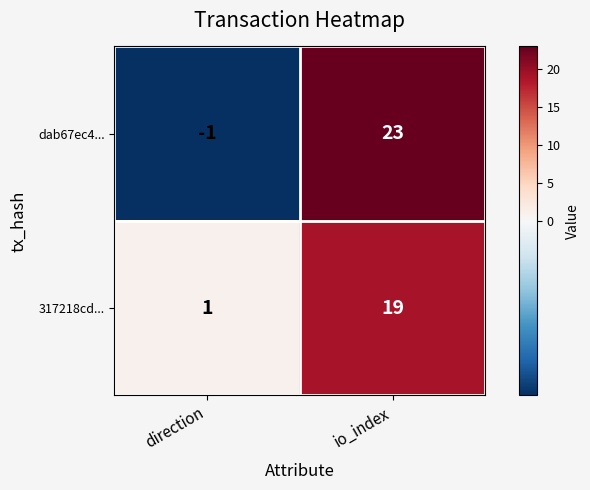

How many series are shown in this chart?

2